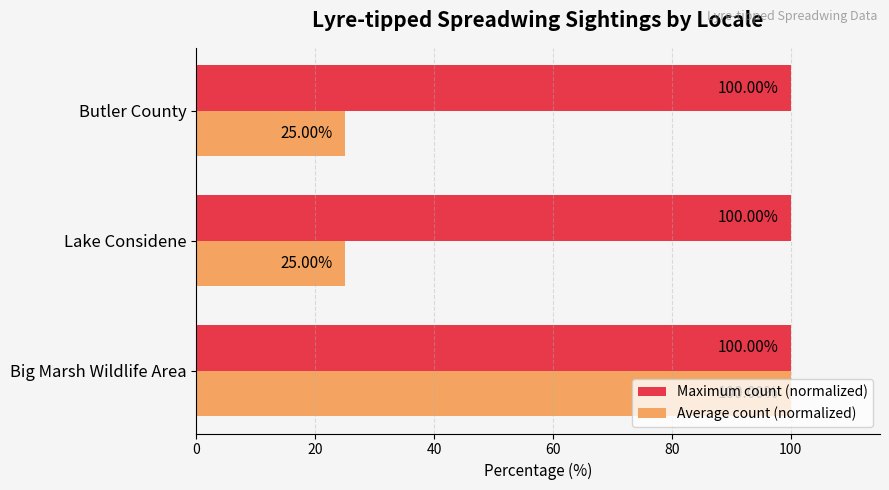

What is the sum of all Maximum count (normalized) values?

300